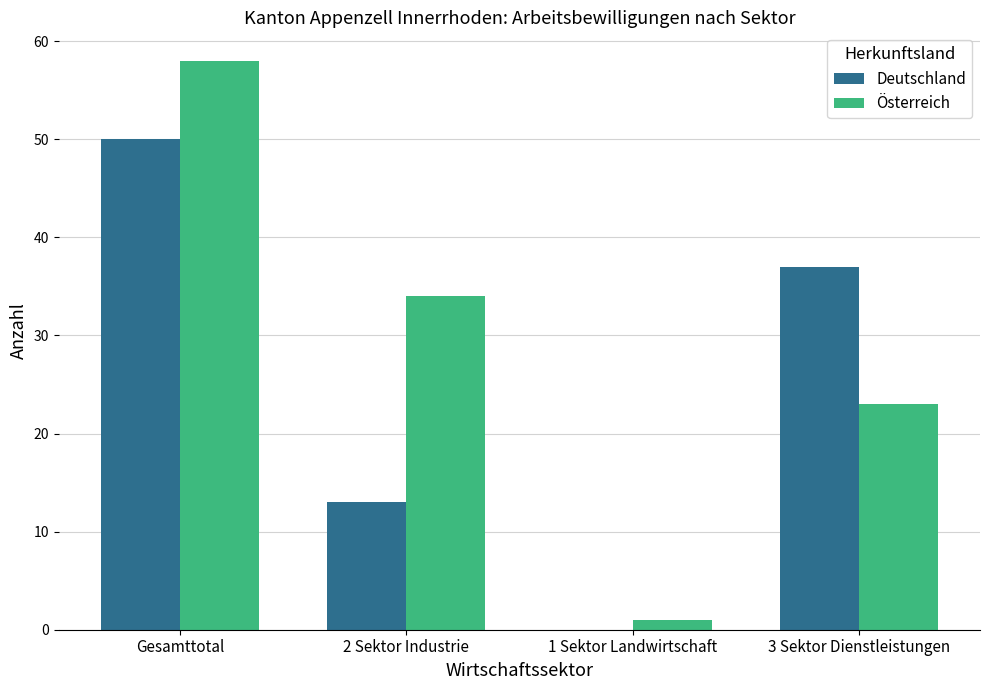

Which category has the highest value across all series?

Gesamttotal